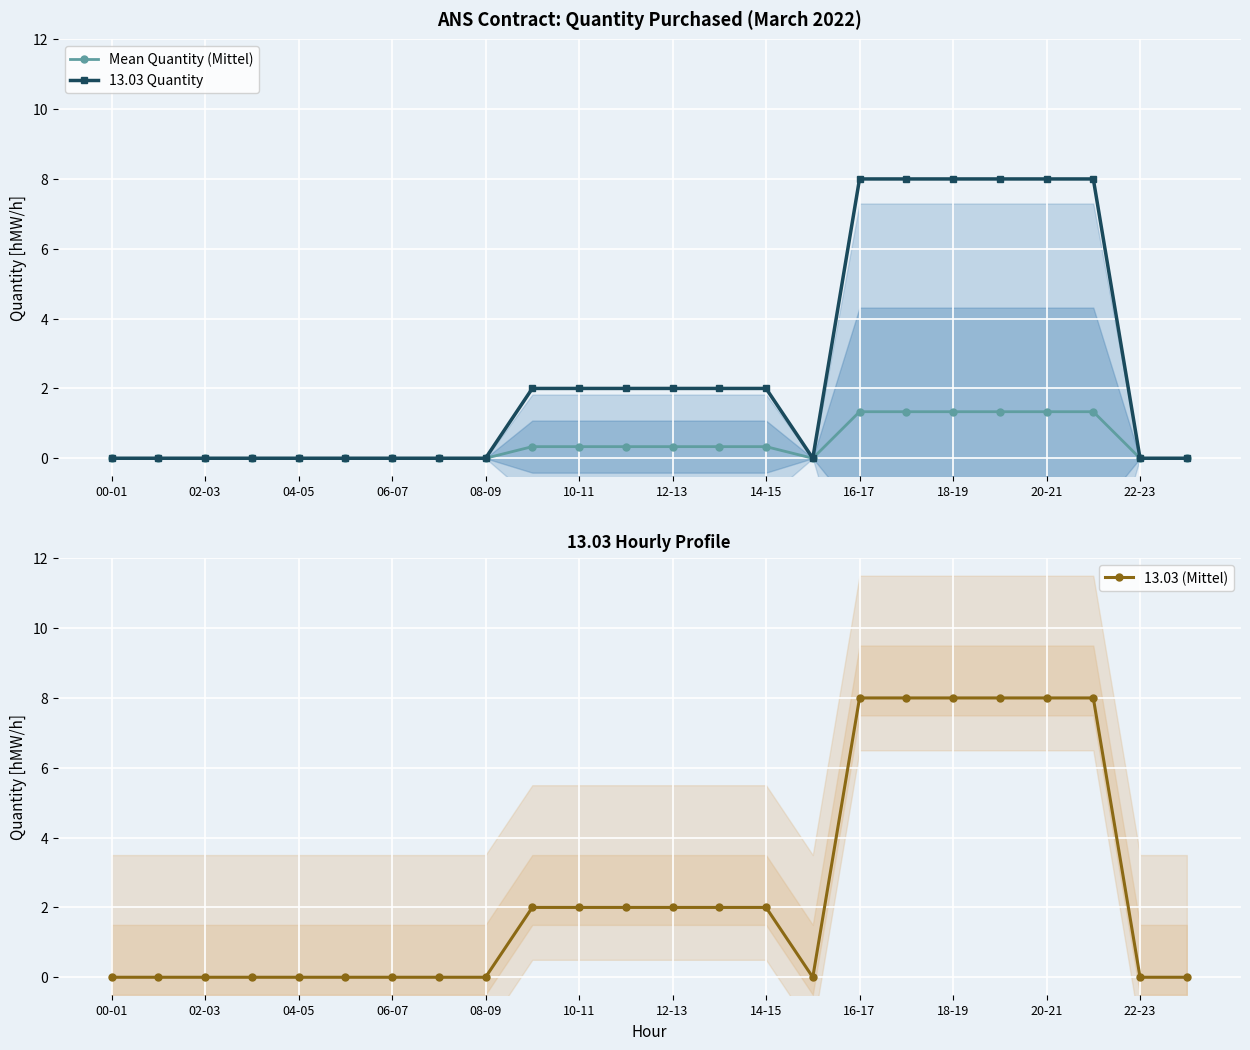

What is the difference between the maximum and second lowest values in the 13.03 (Mittel) series?

8